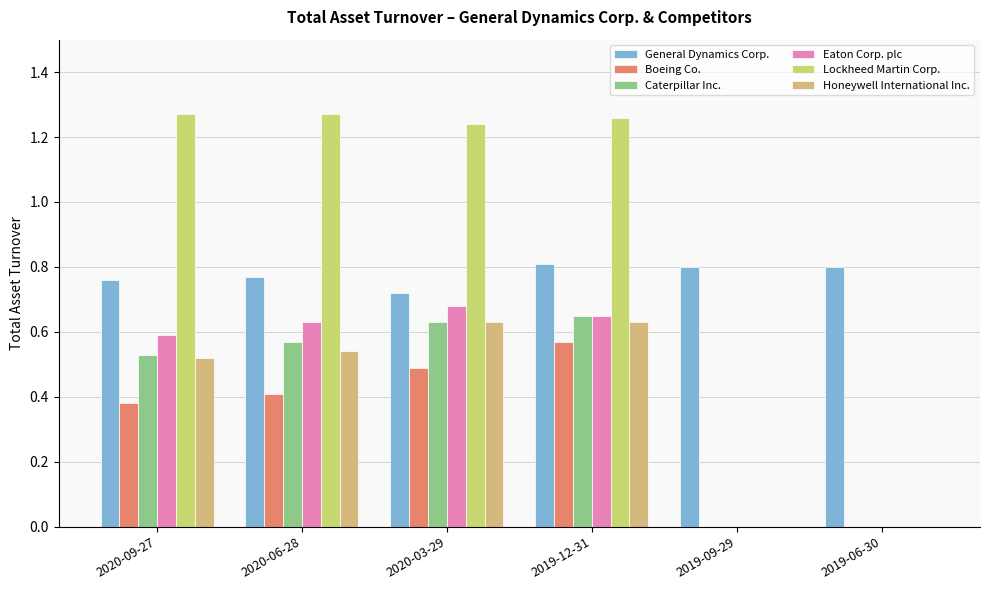

What is the value of the Boeing Co. bar at the 3rd from the left?

0.5